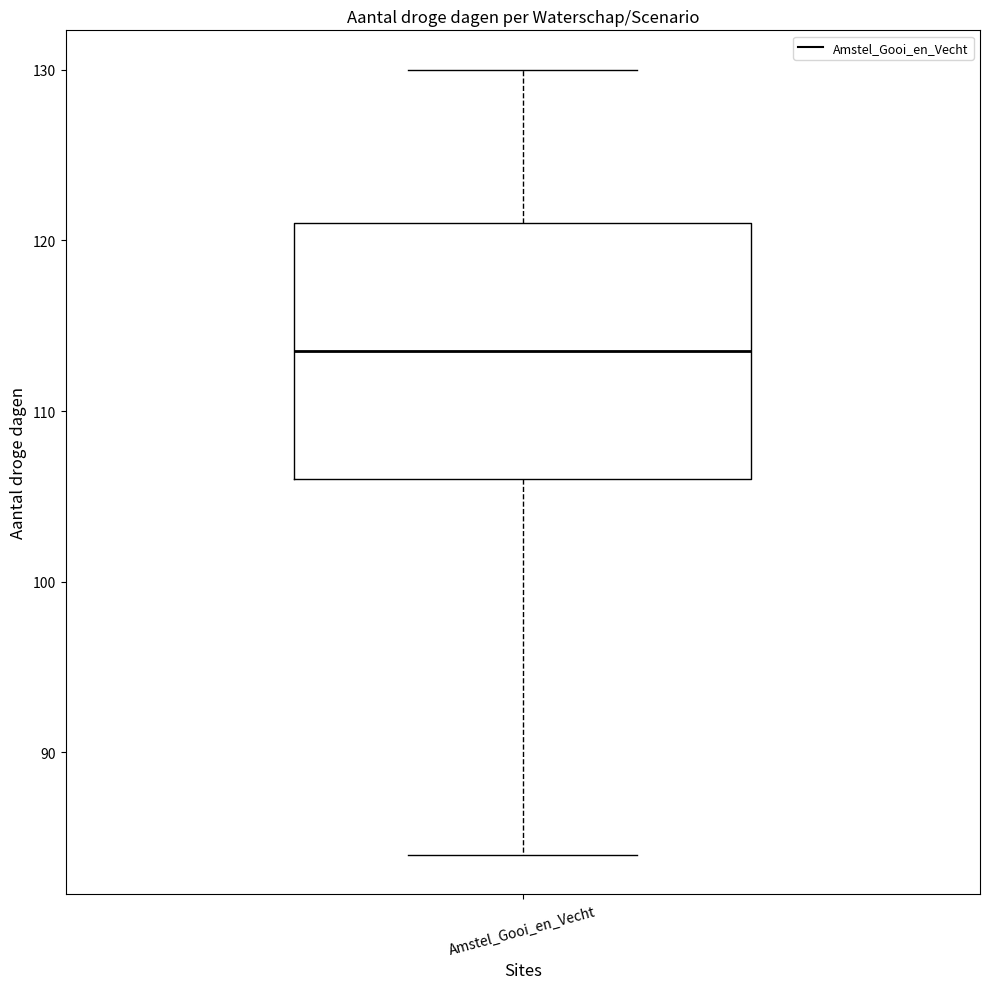

Read this box plot against the y-axis: the position of the median line, the range covered by the box, and the ends of both whiskers. The values are not printed on the chart, so give them approximately, as read against the axis.

median 114, box 106 to 121, whiskers 84 to 130